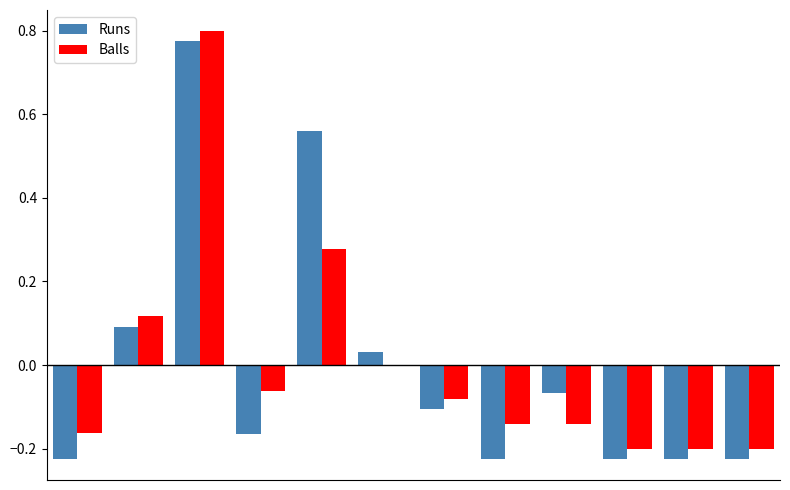

List the series in order of their peak value, lowest first.

Runs, Balls